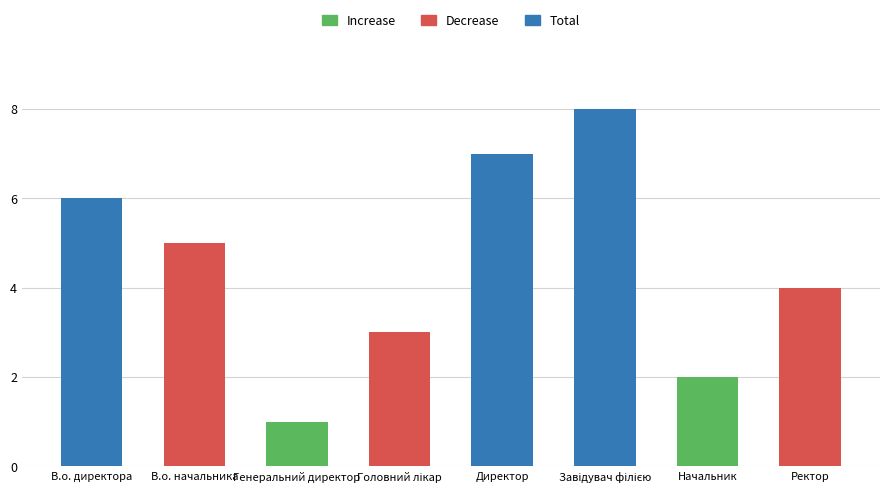

What position from the left is Генеральний директор?

3